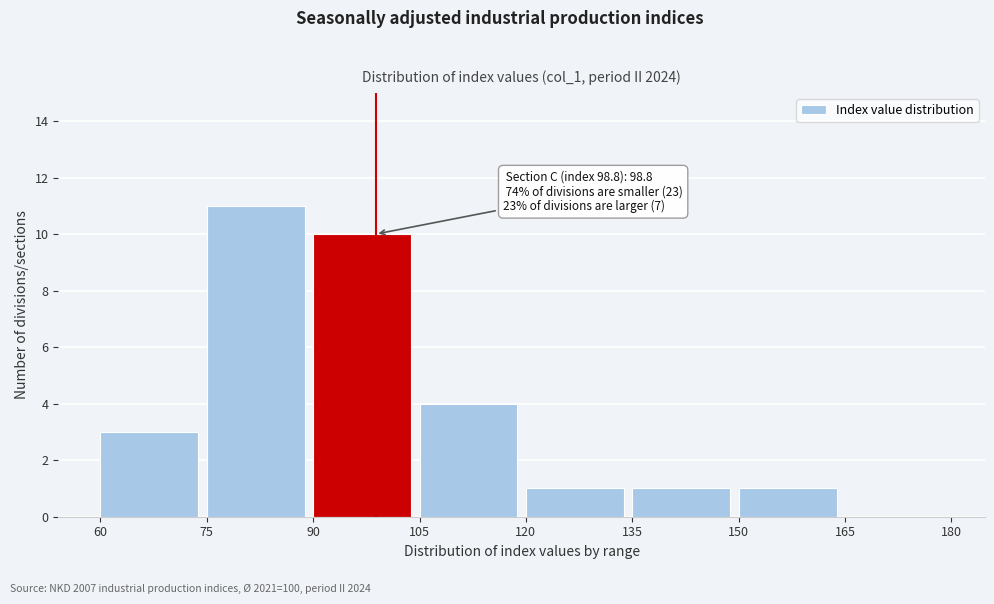

Which range on the x-axis has the tallest bar?

75 to 90